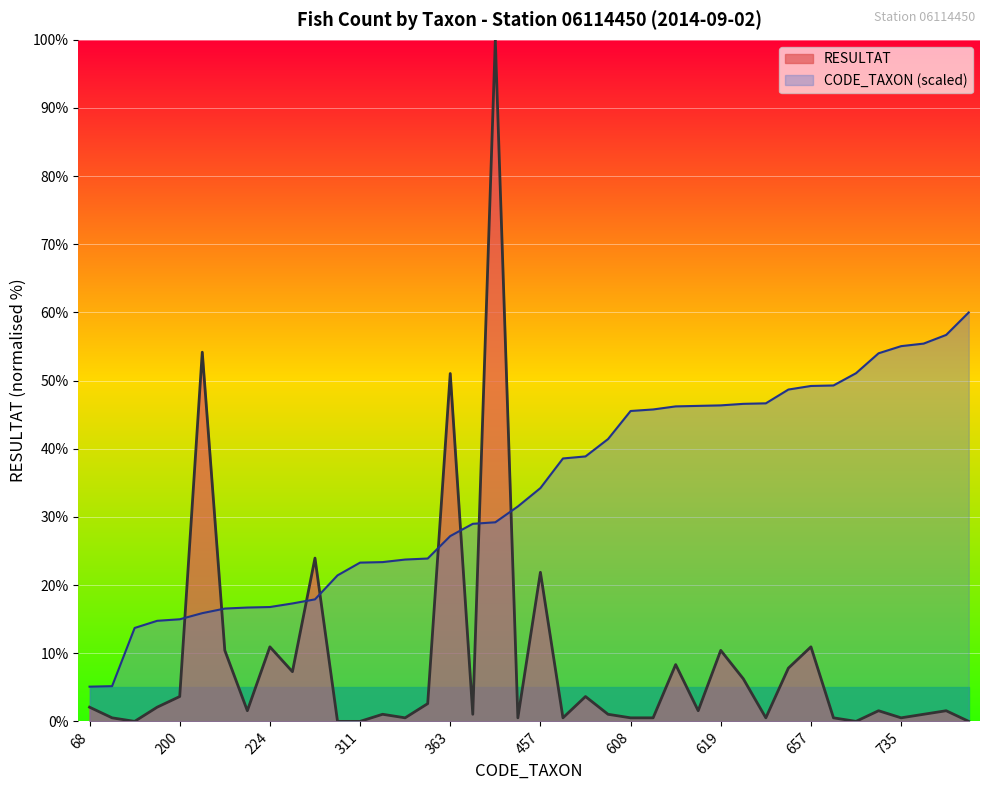

True or false: CODE_TAXON has more than 1 points higher than both neighbors.

False